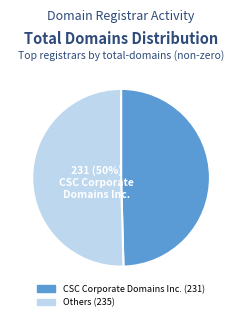

To the nearest percent, what is the average slice percentage?

50%